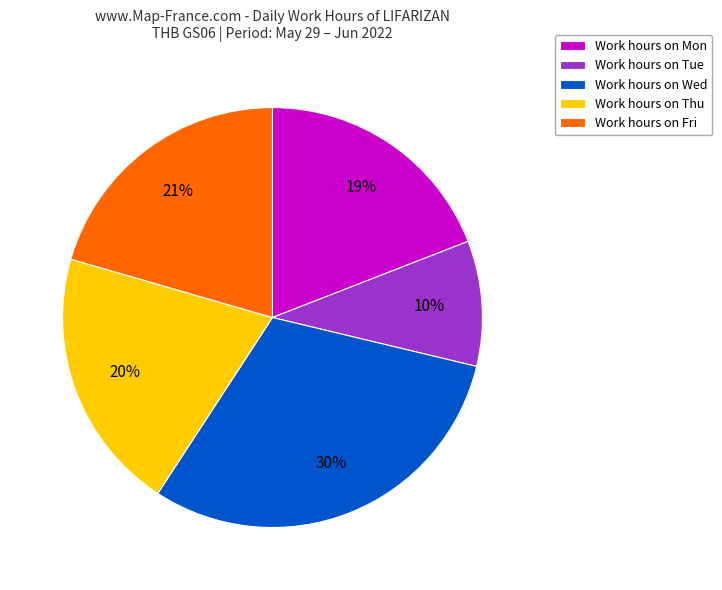

Do Work hours on Tue and Work hours on Fri together represent more than half of the pie?

No